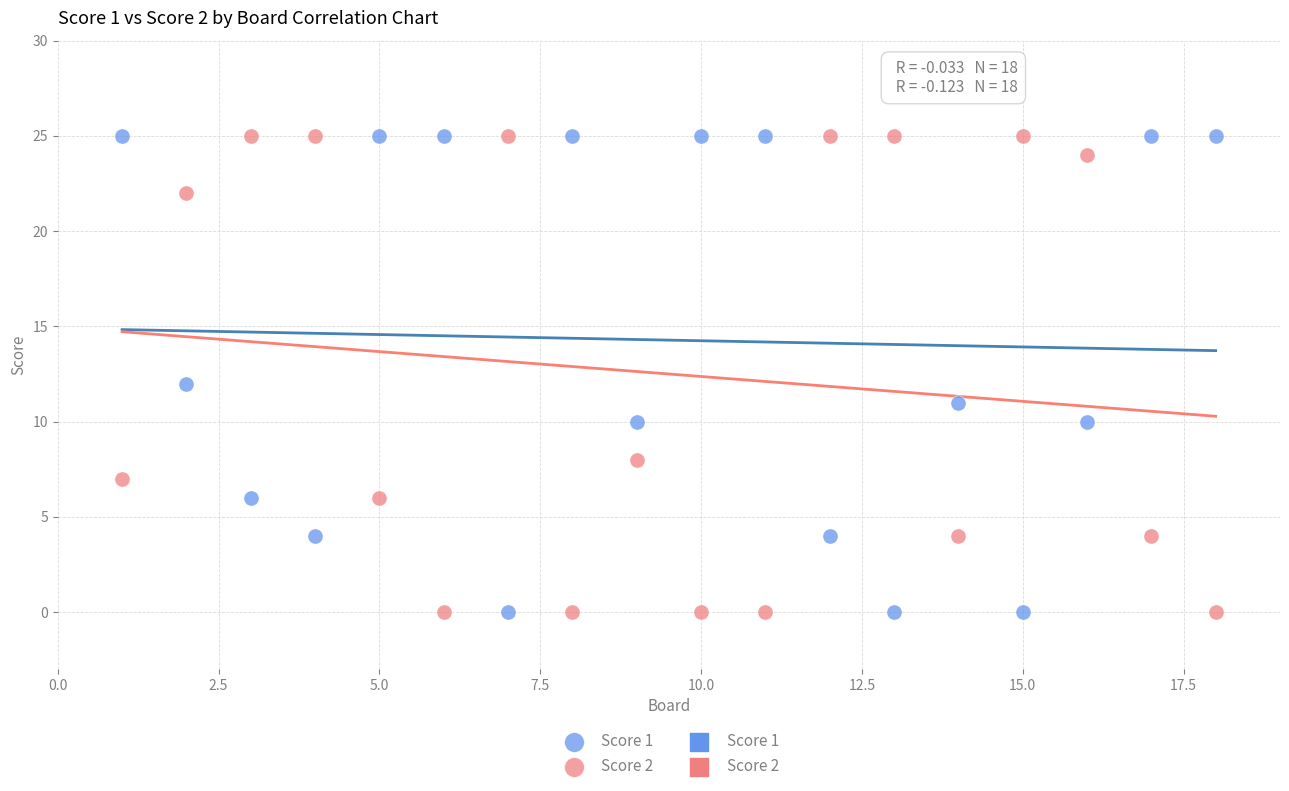

What is the X range (max minus min) for the scatter plot?

17